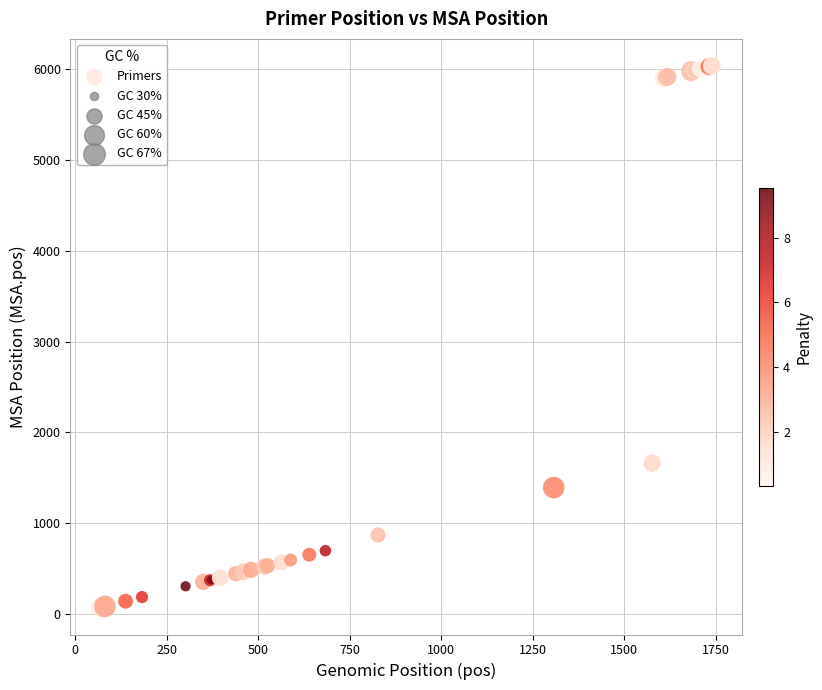

What Y value in the scatter plot is closest to 3055?

1662